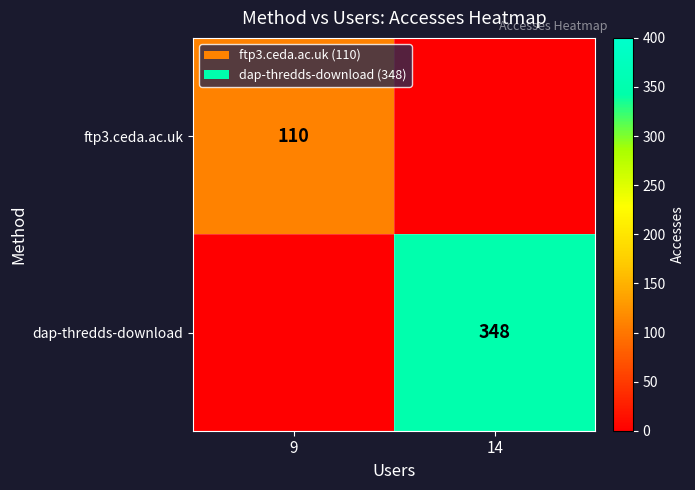

The dap-thredds-download series shows 348 at 14. True or false?

True